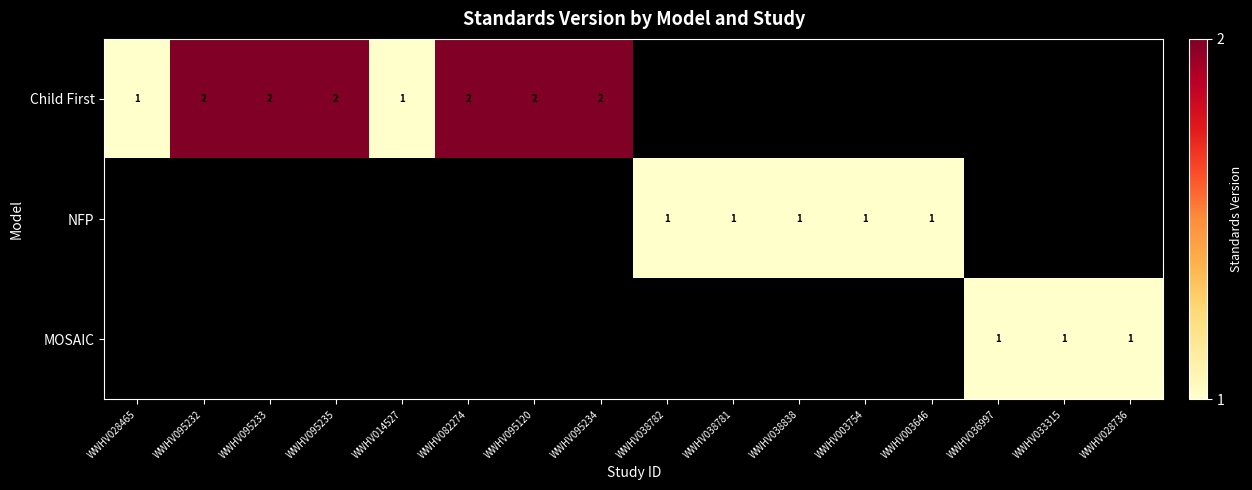

True or false: Child First has a value of 2 at WWHV082274.

True